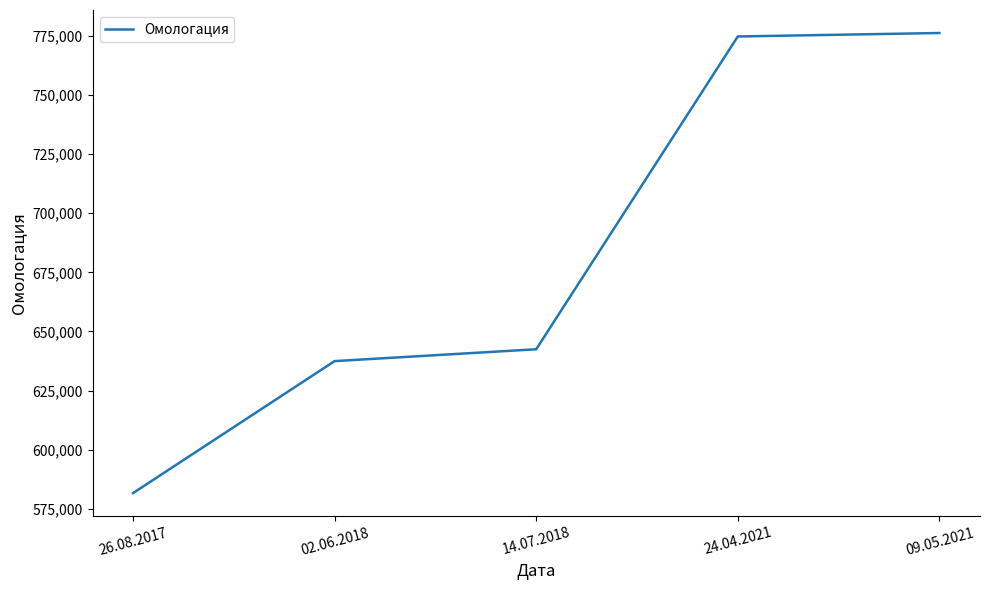

How many series are shown in this chart?

1